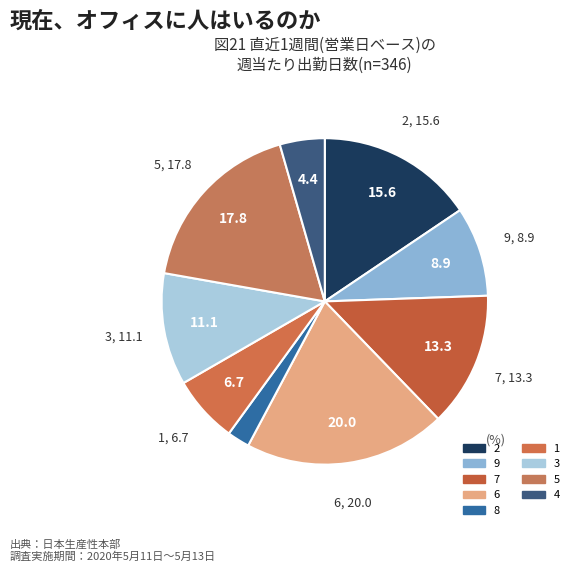

How many slices are in this pie chart?

9